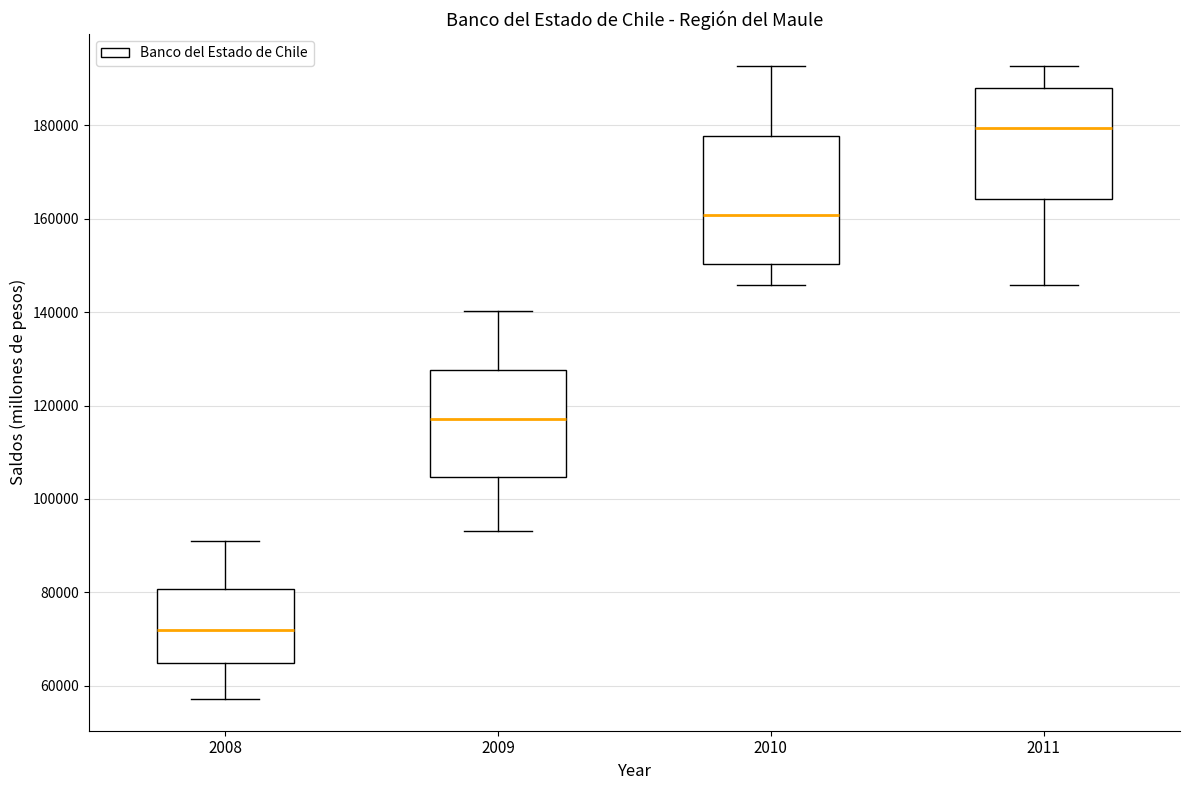

Which box's median line is the highest?

2011